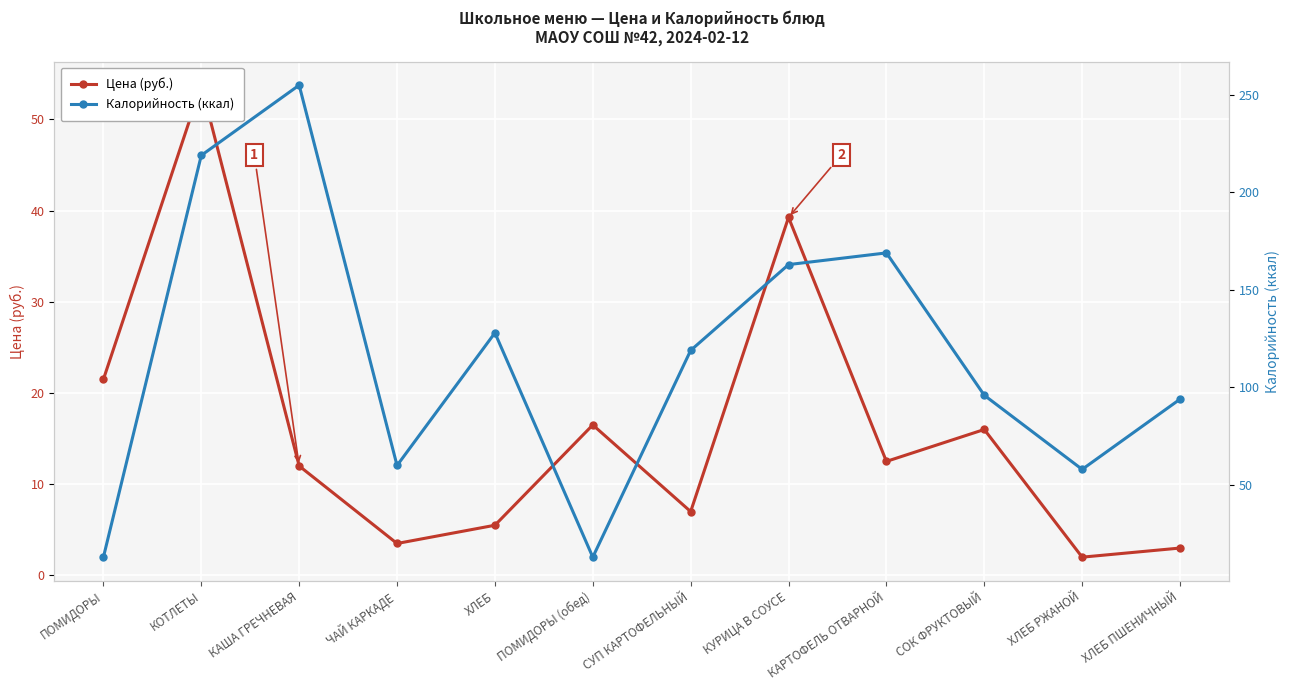

Which series changed the most between КАША ГРЕЧНЕВАЯ and ПОМИДОРЫ (обед)?

Калорийность (ккал)